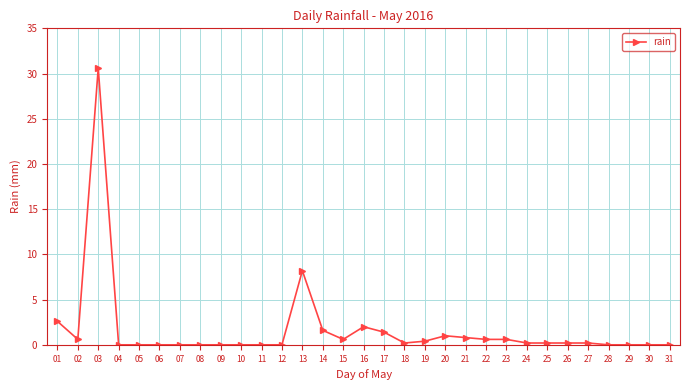

What is the difference between the maximum and minimum values?

30.6